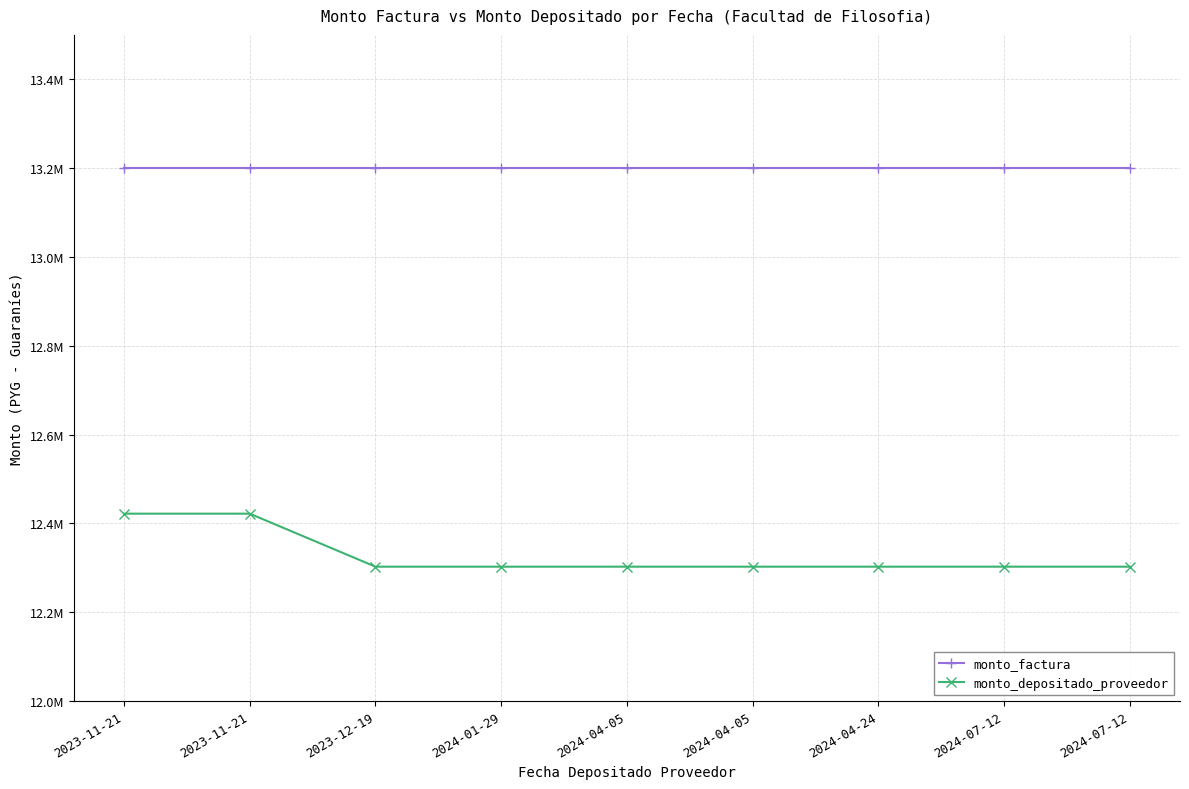

Reading left to right, extract all data points from this chart.

monto_factura: 2023-11-21=13200000	2023-11-21=13200000	2023-12-19=13200000	2024-01-29=13200000	2024-04-05=13200000	2024-04-05=13200000	2024-04-24=13200000	2024-07-12=13200000	2024-07-12=13200000
monto_depositado_proveedor: 2023-11-21=12421800	2023-11-21=12421800	2023-12-19=12302400	2024-01-29=12302400	2024-04-05=12302400	2024-04-05=12302400	2024-04-24=12302400	2024-07-12=12302400	2024-07-12=12302400